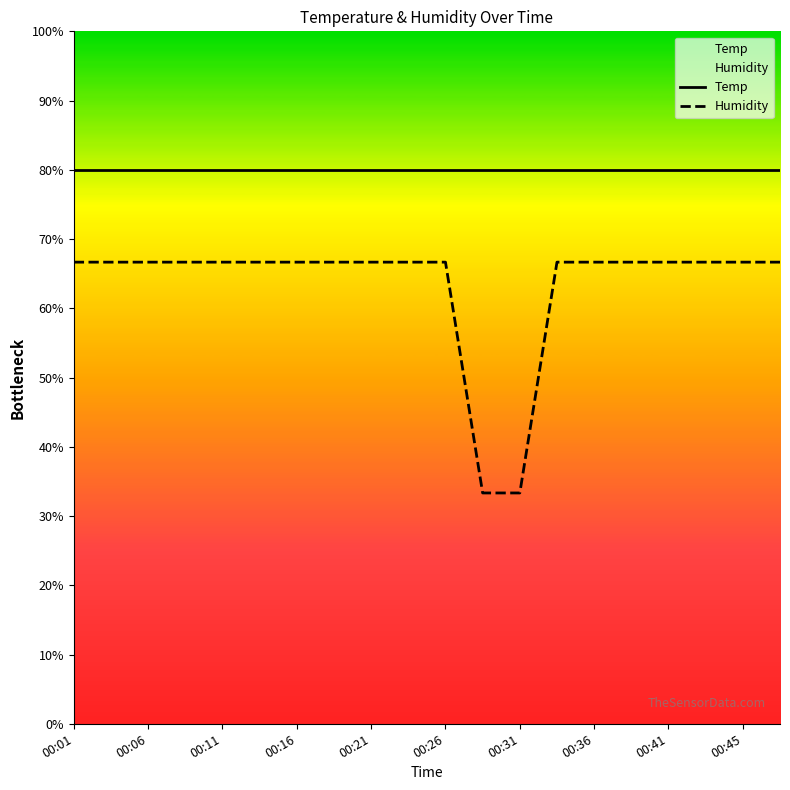

At how many categories does at least one series exceed 79?

20